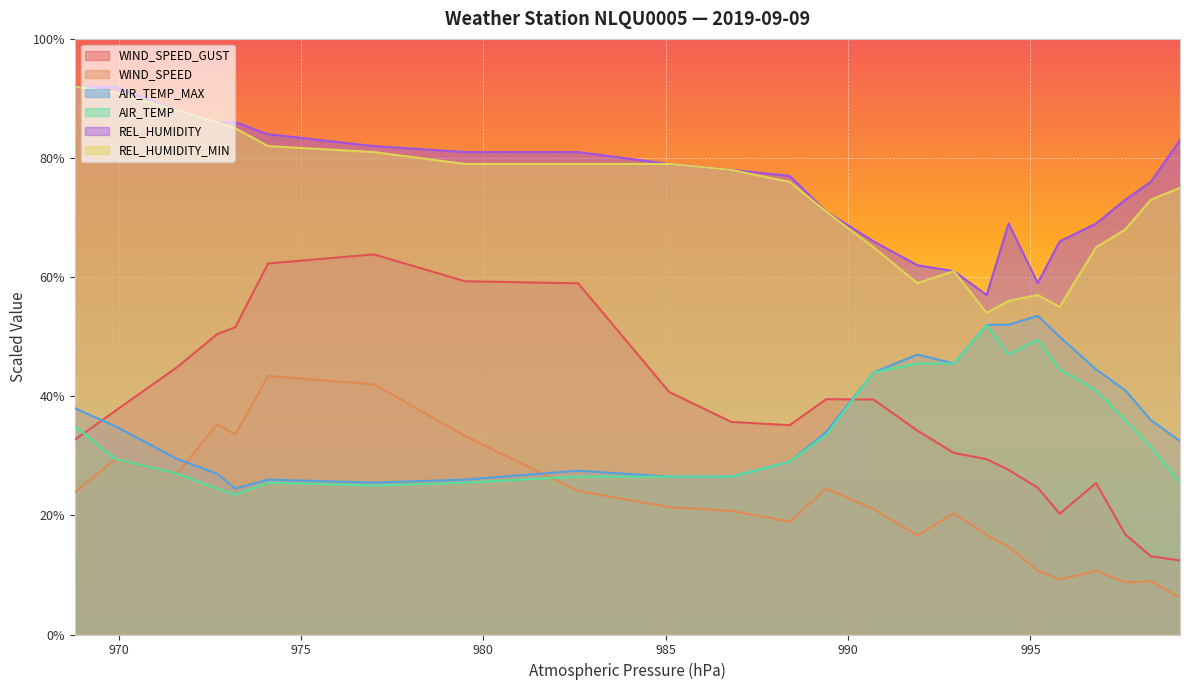

The value of WIND_SPEED at 20:52 is 10.7. True or false?

True